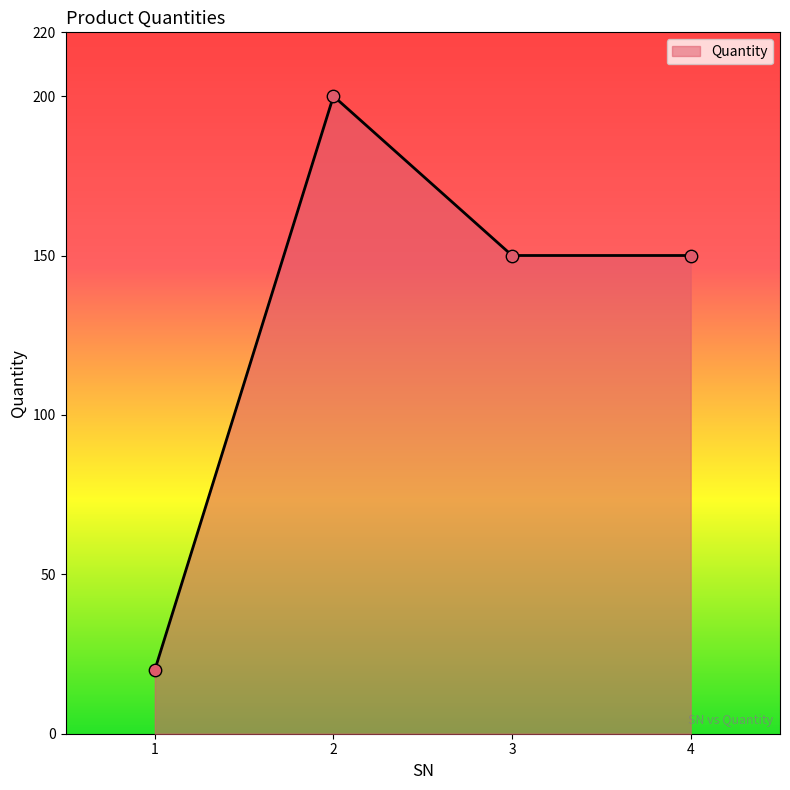

Approximately how many times larger is the value at 2 compared to 3?

1.3